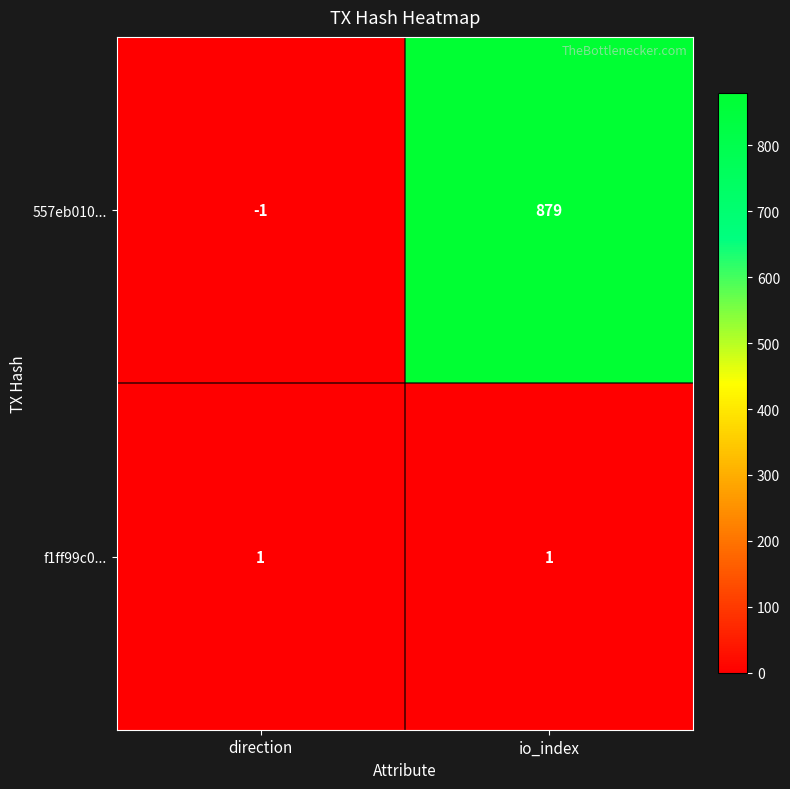

Which label corresponds to the smallest value in the chart?

direction